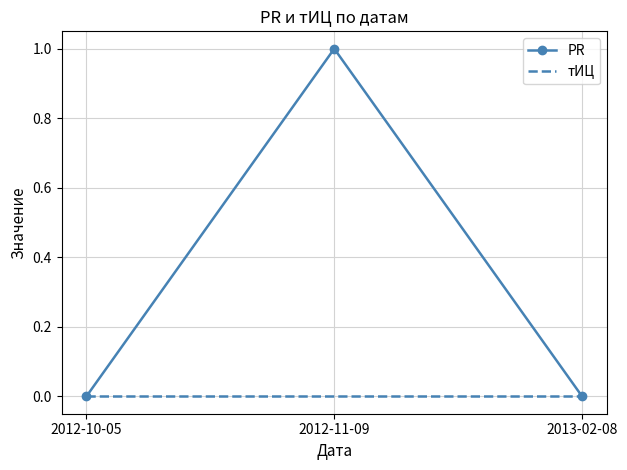

At 2012-11-09, list the series in order from largest to smallest.

PR, тИЦ